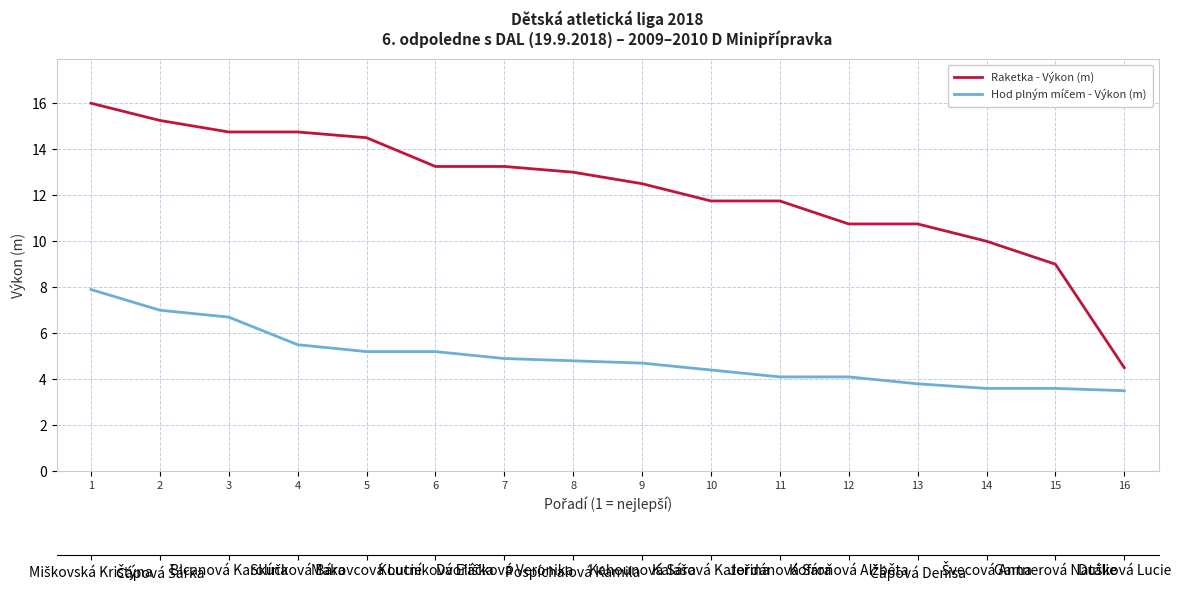

How many values in the Raketka - Výkon (m) series are below 13?

8